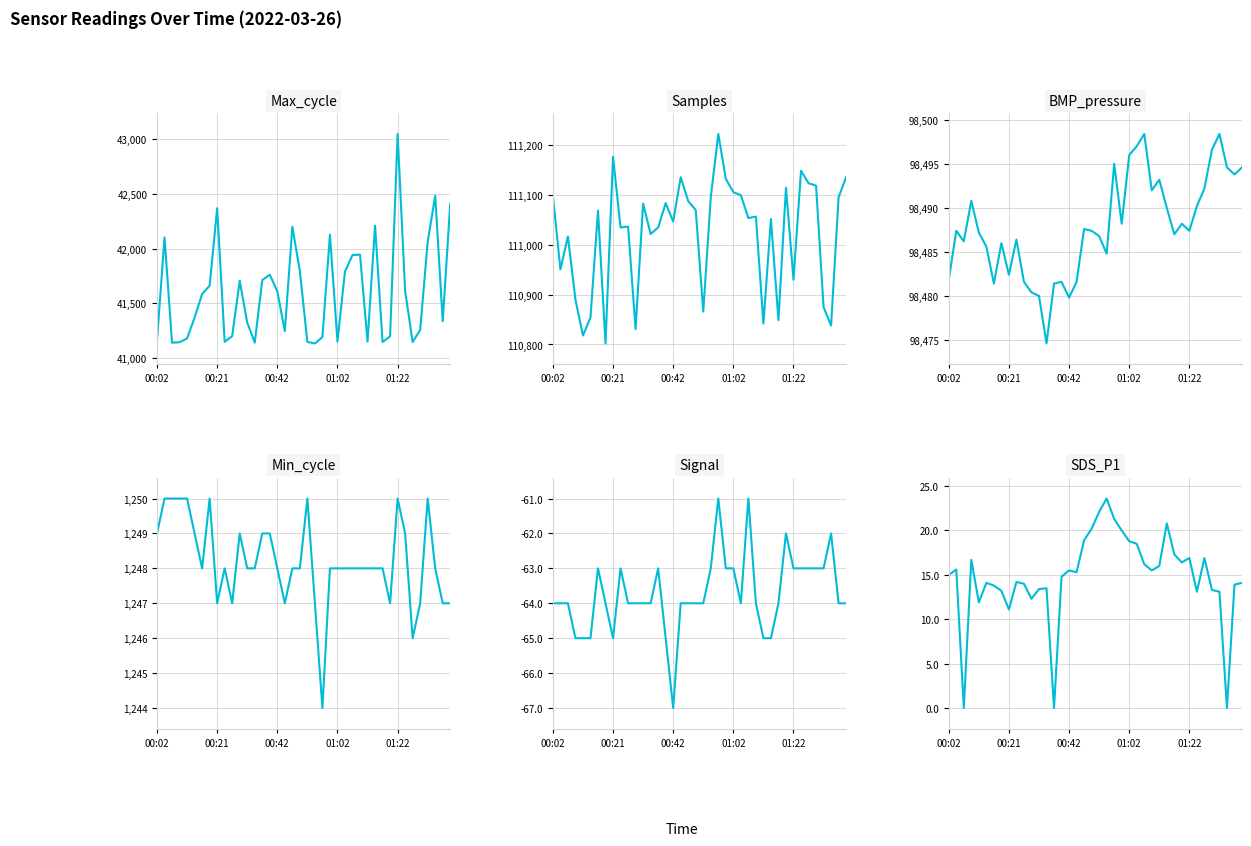

What is the value of the Min_cycle point at the 40th from the left?

1247.0